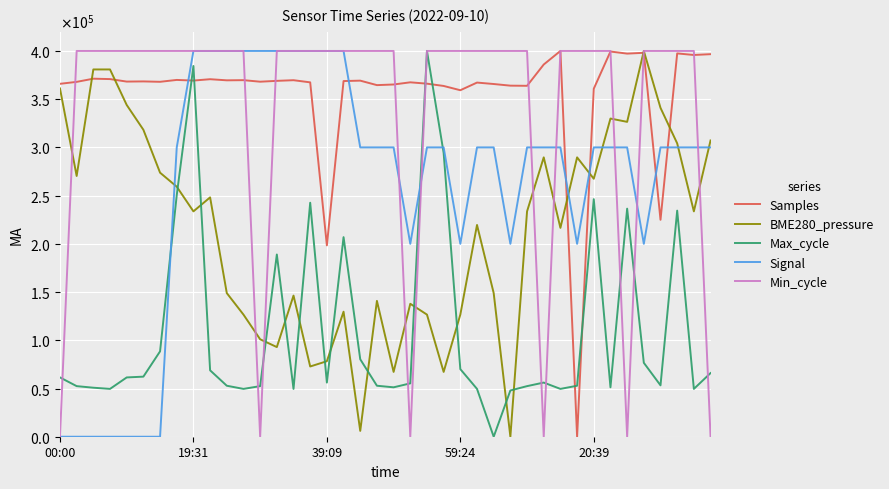

What are all the series names shown in the legend?

Samples, BME280_pressure, Max_cycle, Signal, Min_cycle